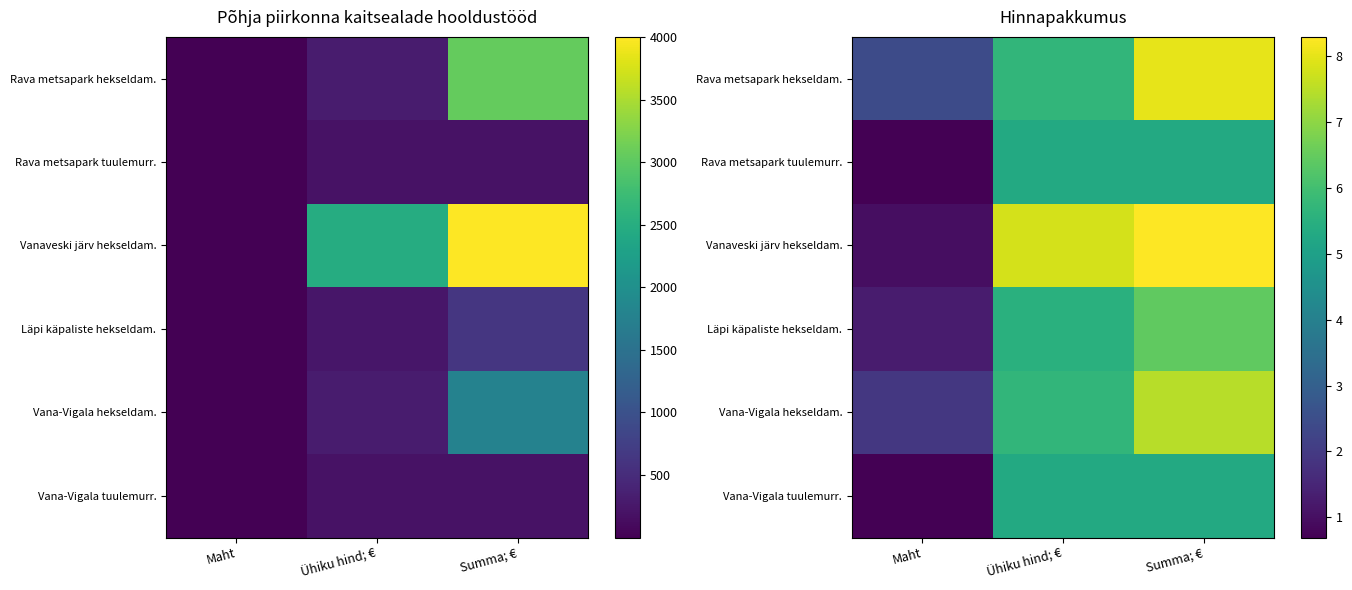

Which series changed the most between Ühiku hind; € and Summa; €?

Rava metsapark hekseldam.